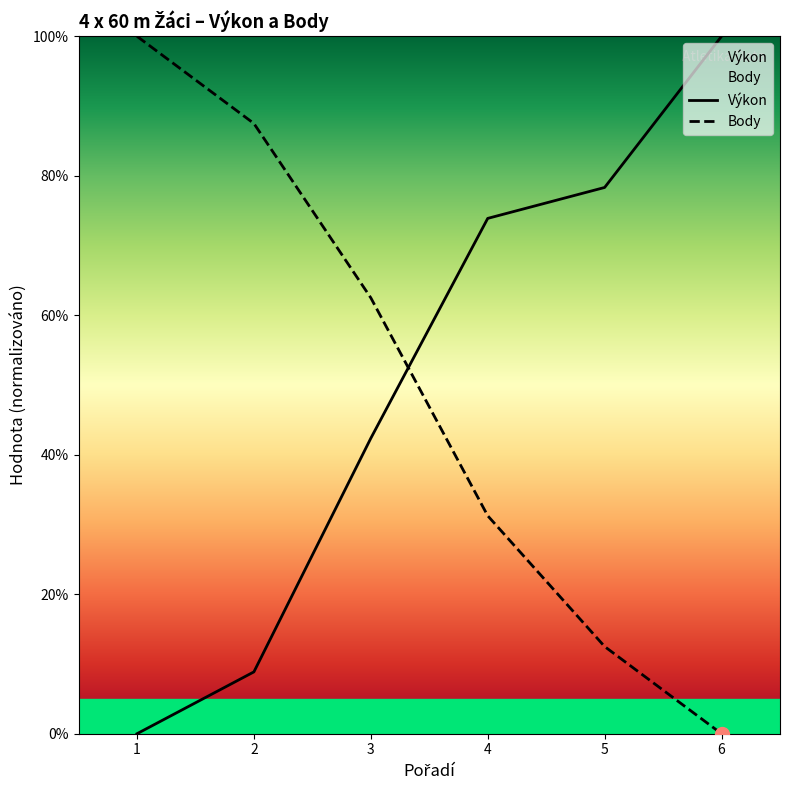

How many intersections are there between Výkon and Body?

1